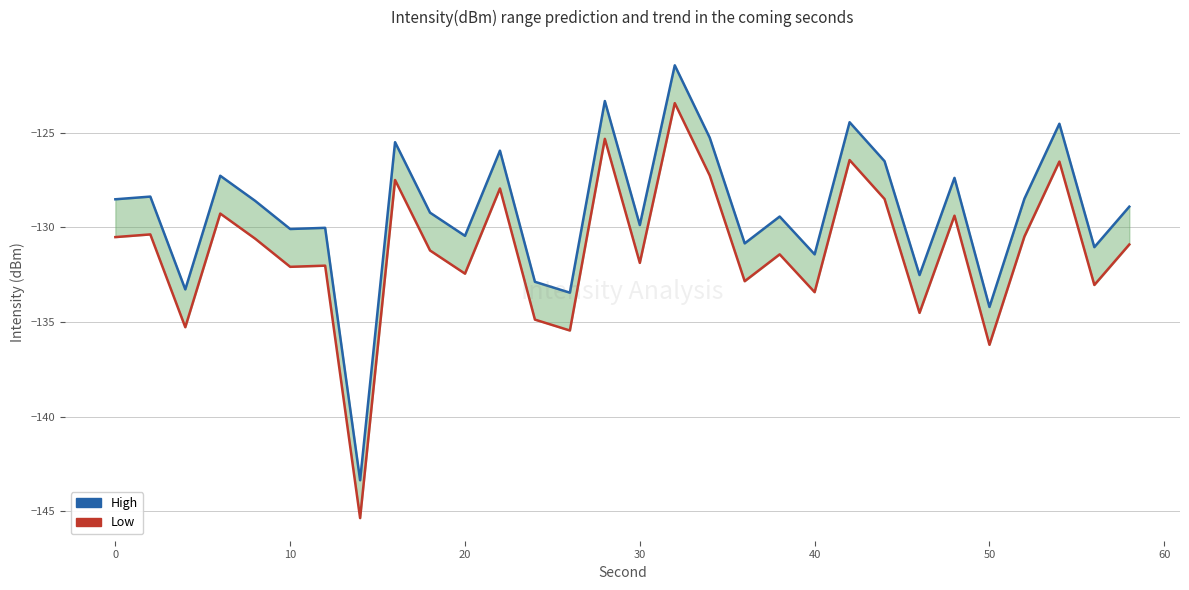

What are all the series names shown in the legend?

High, Low